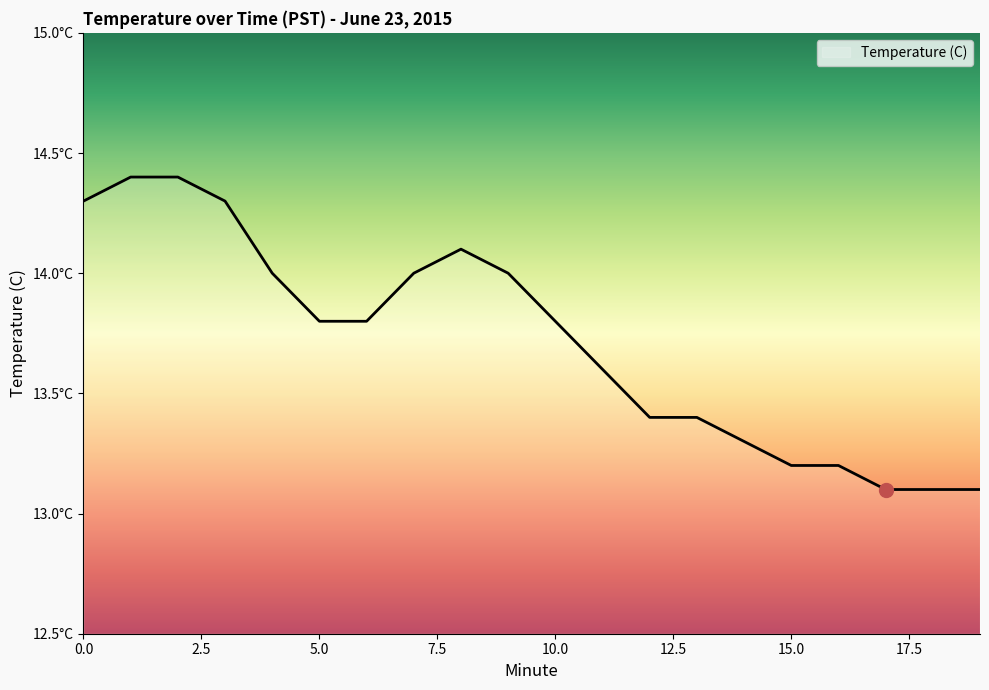

Does the chart display data point markers on the line(s)?

No